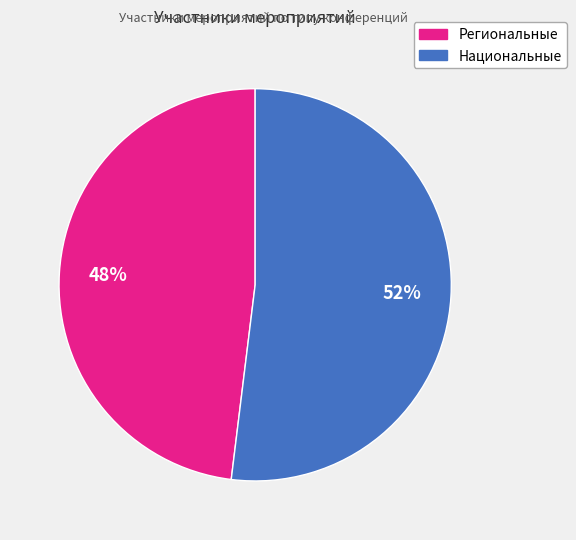

To the nearest percent, what is the difference between the largest and smallest slice percentages?

4%